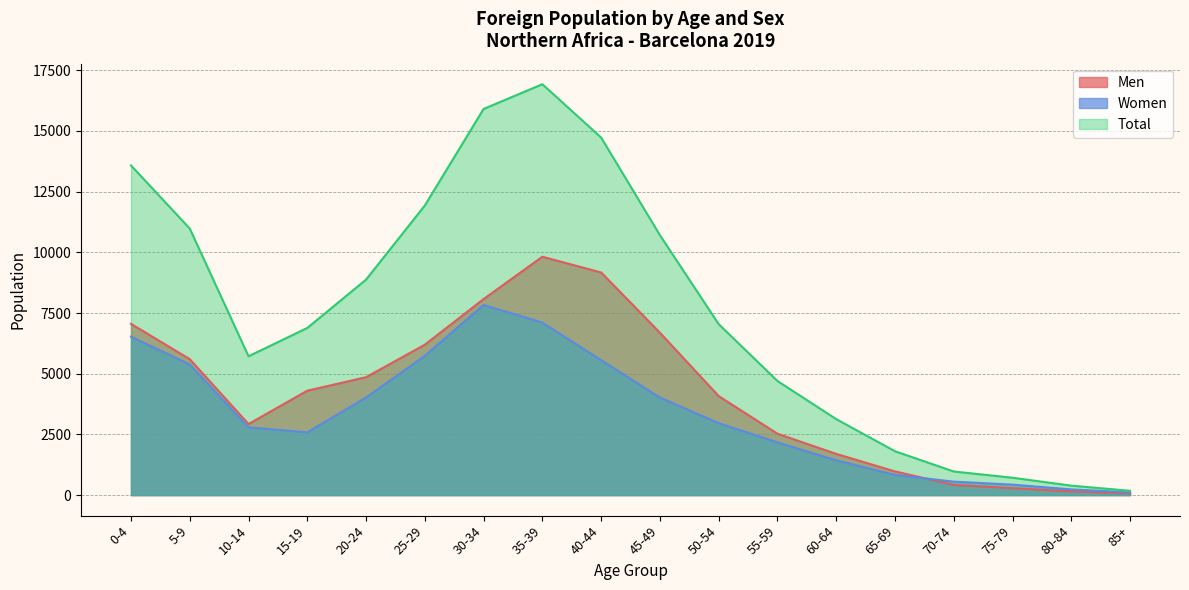

What position from the left is 0-4?

1